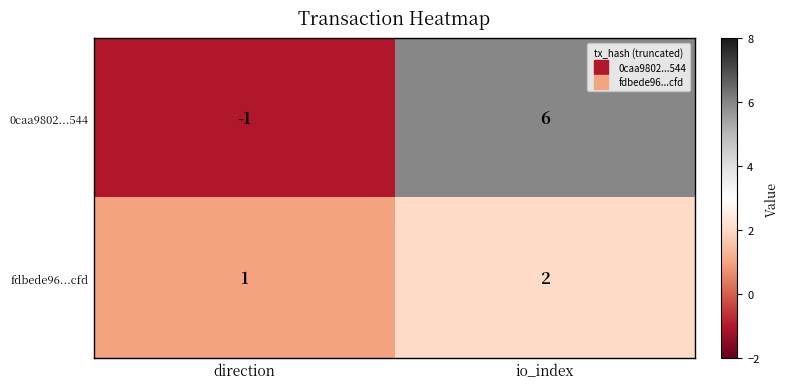

At which category is the sum across all series the highest?

io_index